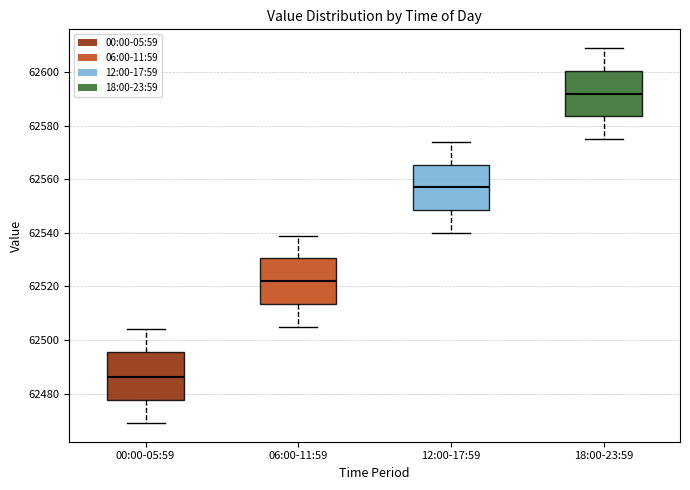

Reading left to right, transcribe this box plot: for each box, give where its median line is, the range the box spans, and where its two whiskers end, as read against the y-axis. The values are not printed on the chart, so give them approximately, as read against the axis.

00:00-05:59: median 62486, box 62478 to 62496, whiskers 62470 to 62504
06:00-11:59: median 62522, box 62514 to 62530, whiskers 62506 to 62540
12:00-17:59: median 62558, box 62548 to 62566, whiskers 62540 to 62574
18:00-23:59: median 62592, box 62584 to 62600, whiskers 62576 to 62610